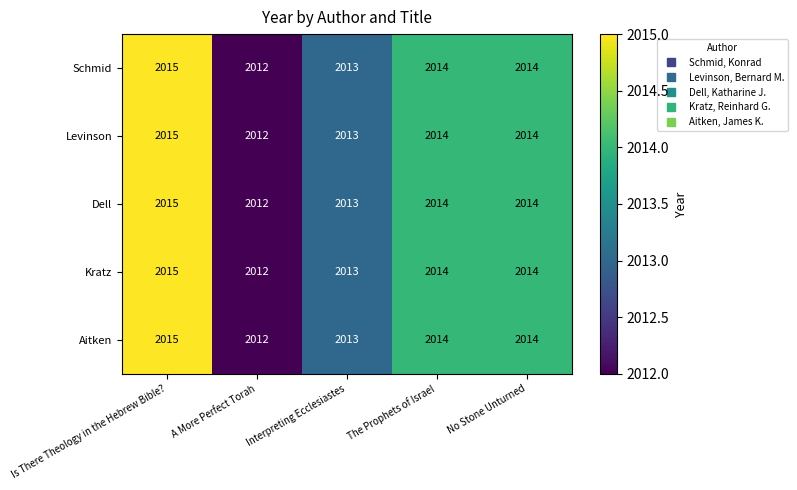

At which label is Kratz closest to 2013?

Interpreting Ecclesiastes